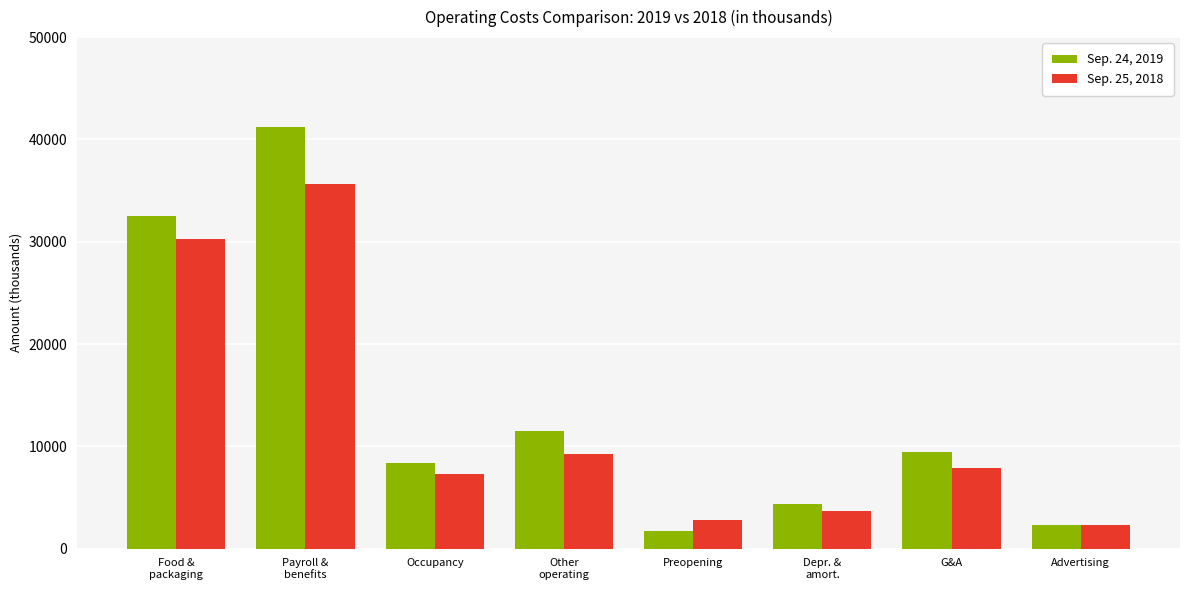

Between Occupancy and Other
operating, which series saw the biggest shift?

Sep. 24, 2019